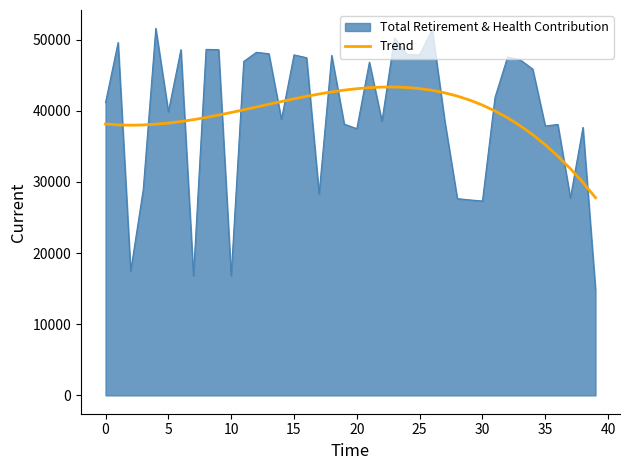

Which series has the widest spread of values?

Total Retirement & Health Contribution